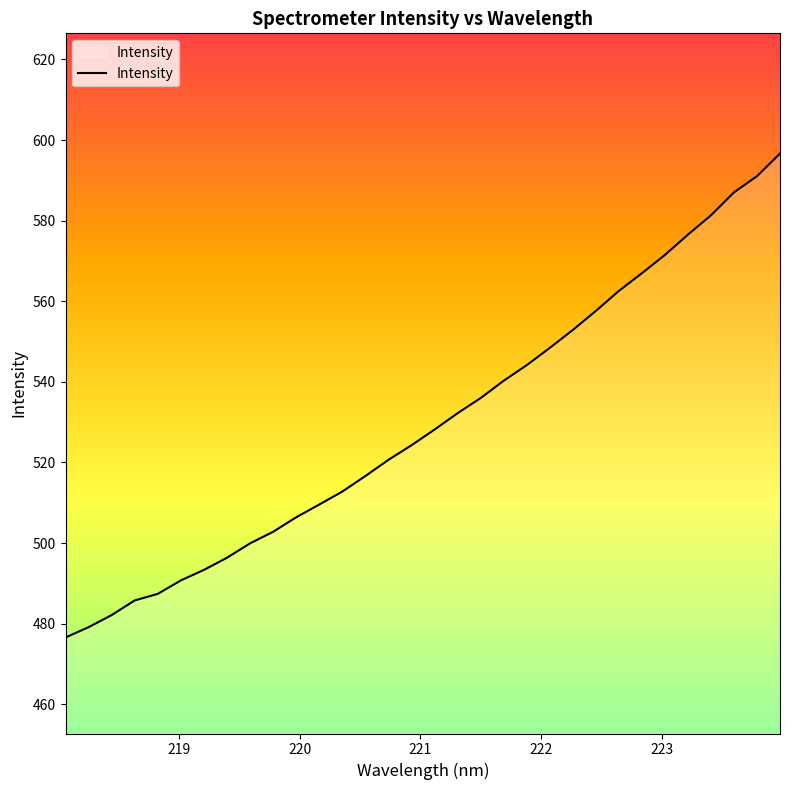

What is the minimum value shown in the chart?

476.6